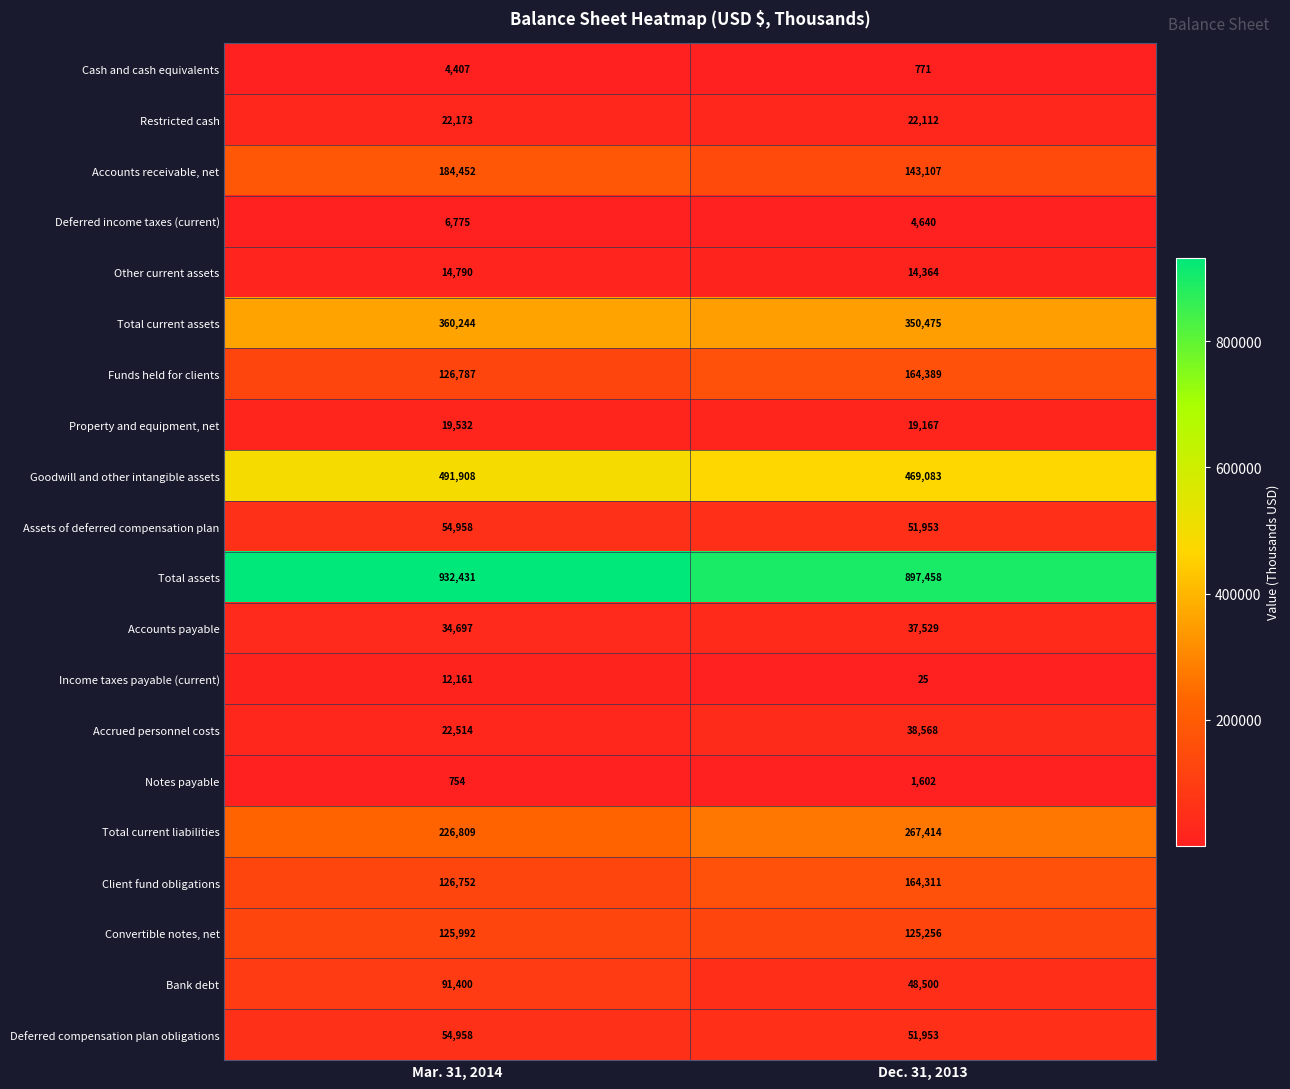

Rank the categories by Total current assets value from lowest to highest.

Dec. 31, 2013, Mar. 31, 2014